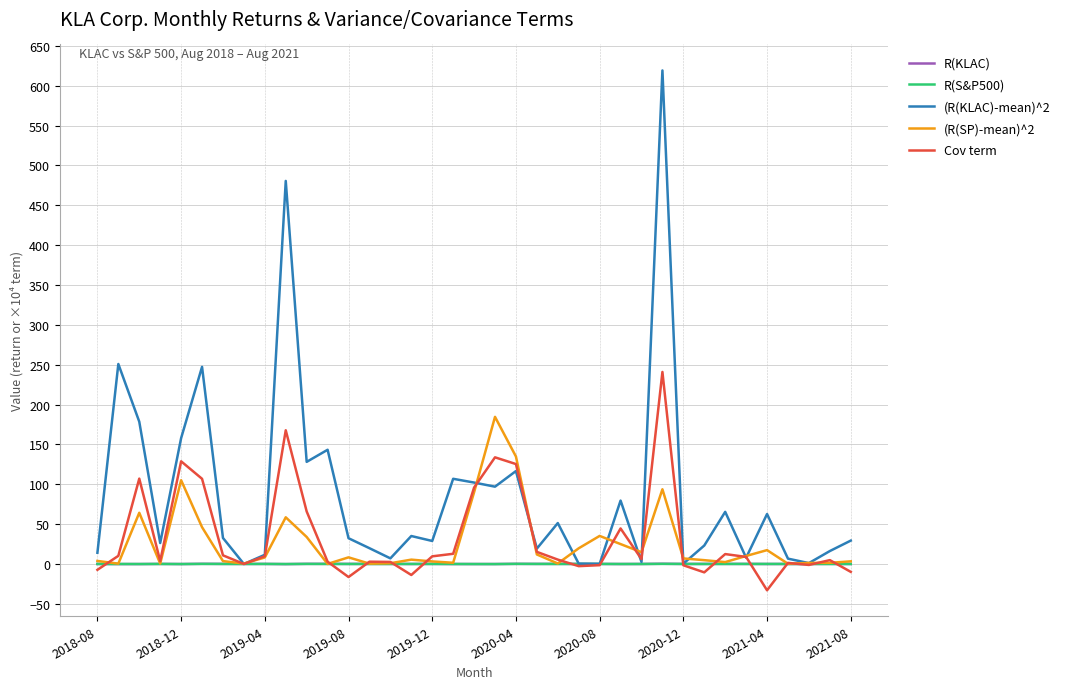

What is the maximum value shown in the chart?

619.1